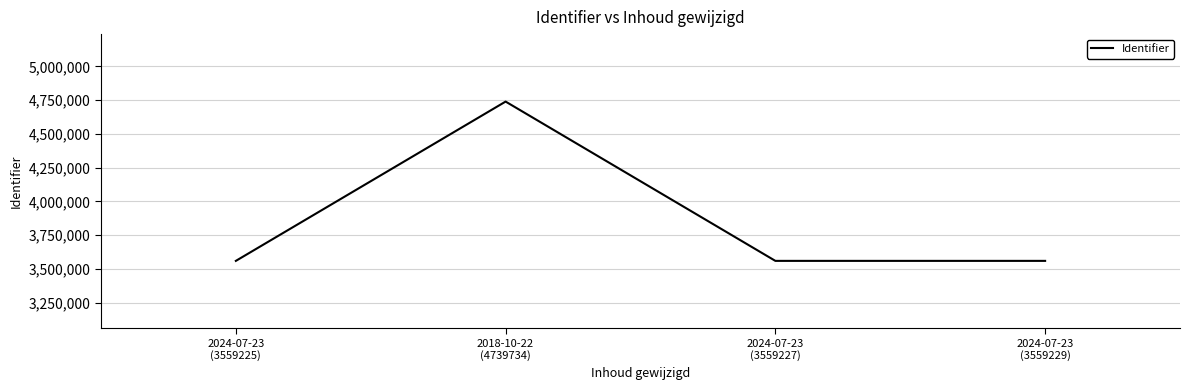

The value at 2024-07-23
(3559229) is 3559229. True or false?

True